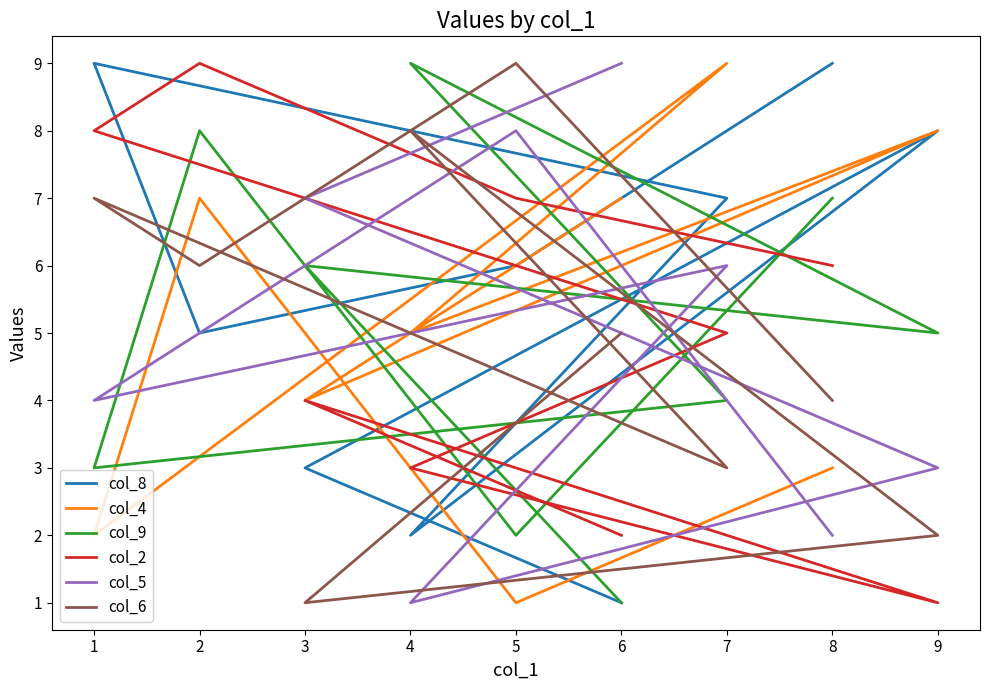

True or false: col_9 has more than 0 interior local peaks.

True